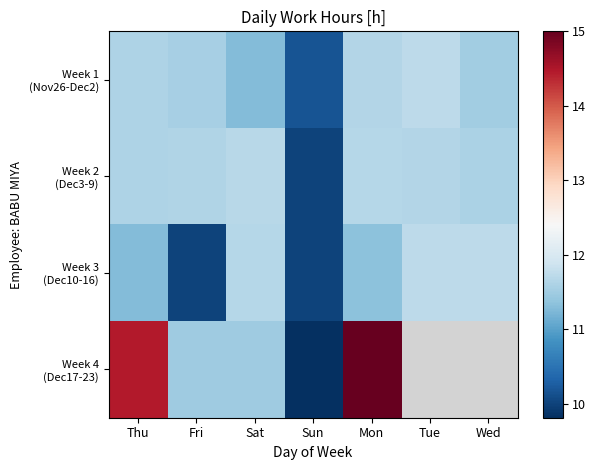

At which category is the sum across all series the highest?

Mon